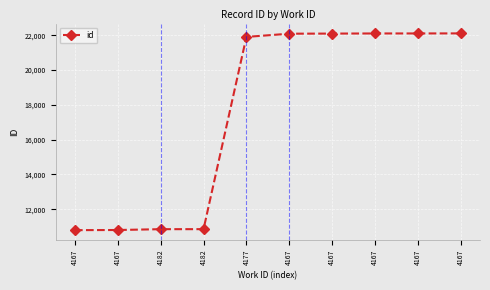

What is the sum of the values at 4182 and 4167?

32966